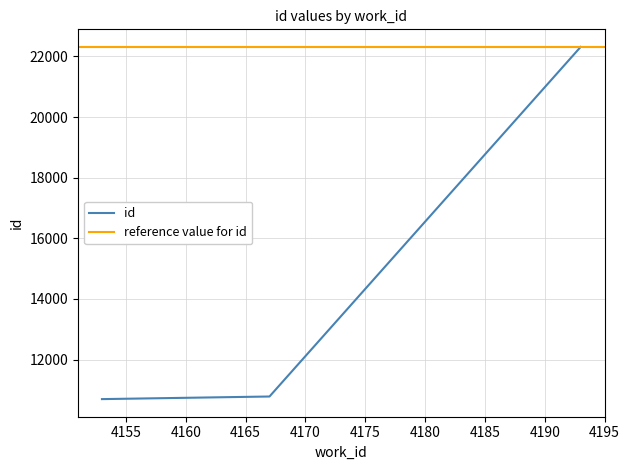

Which category has the lowest value across all series?

4153